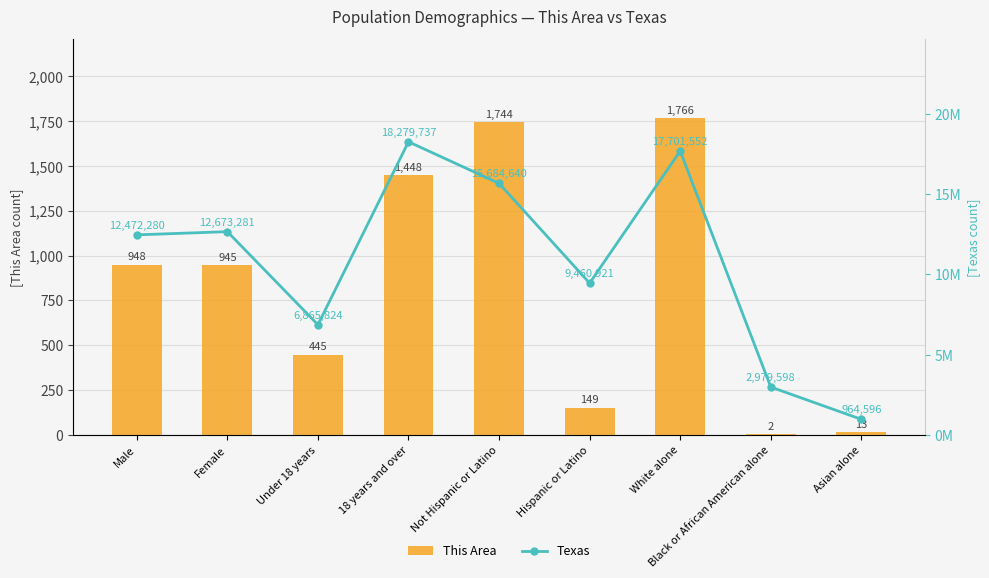

At which label does Texas first exceed 12472280?

Female